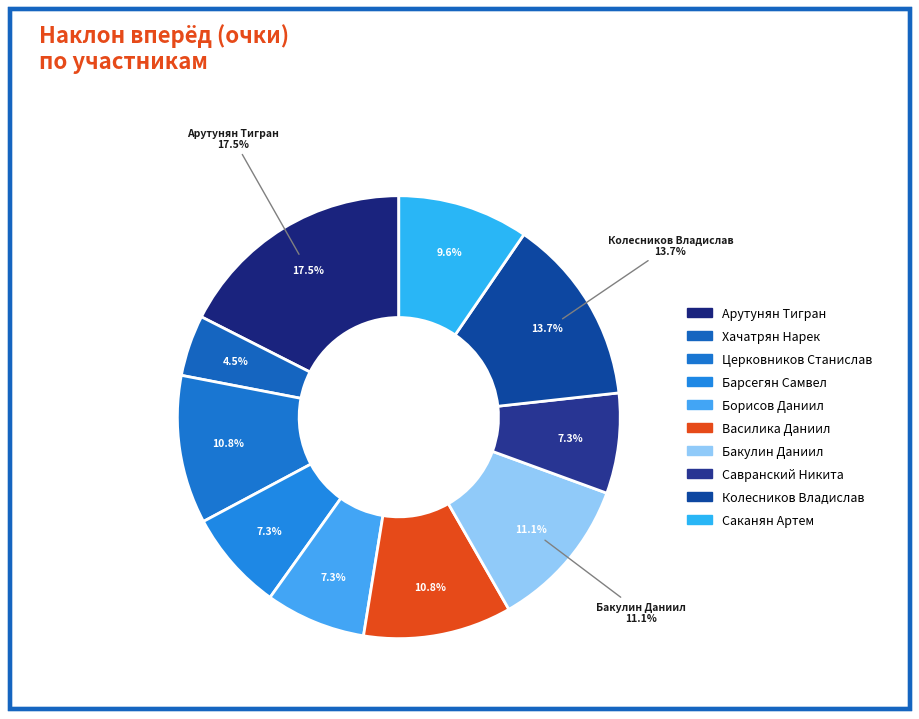

The Савранский Никита slice represents 7% of the pie. True or false?

True